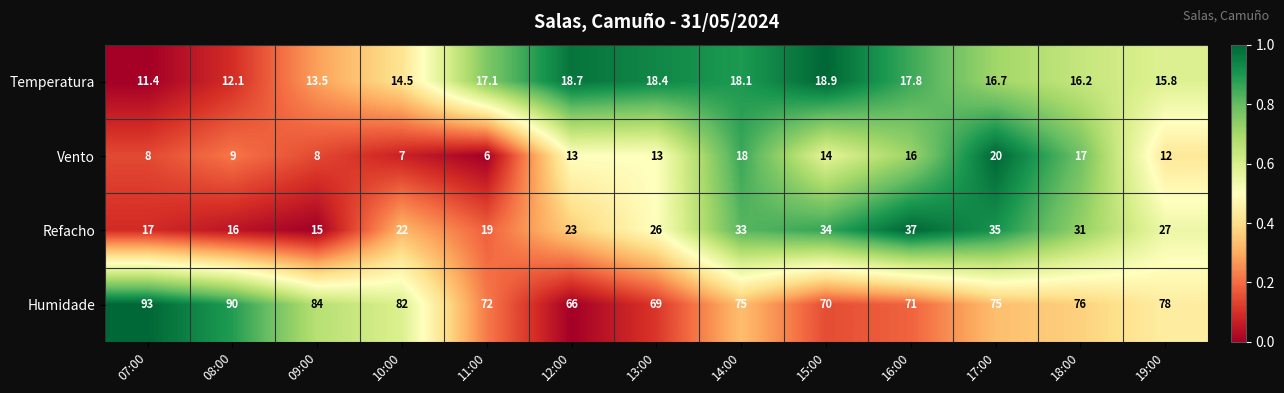

What is the total value across all series at 07:00?

129.4